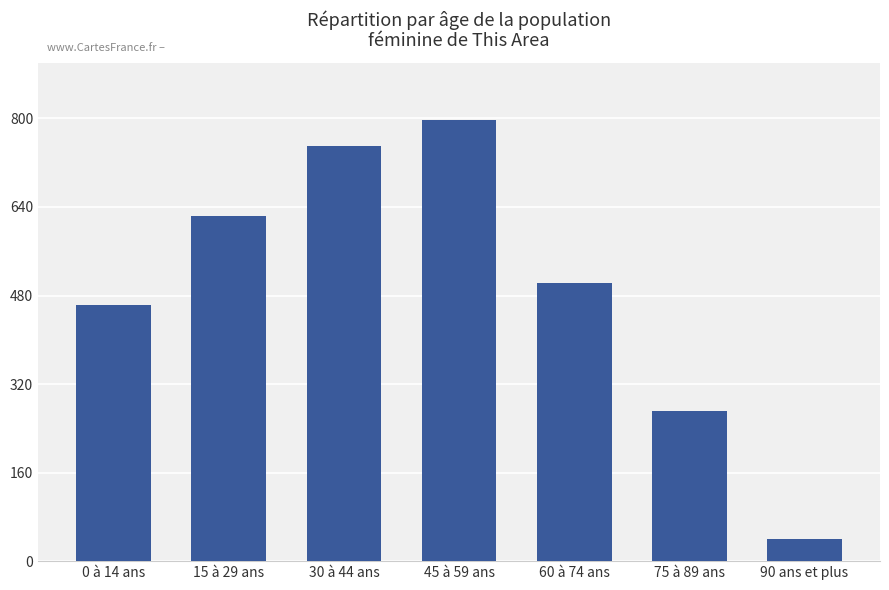

Does the chart contain stacked bars?

No